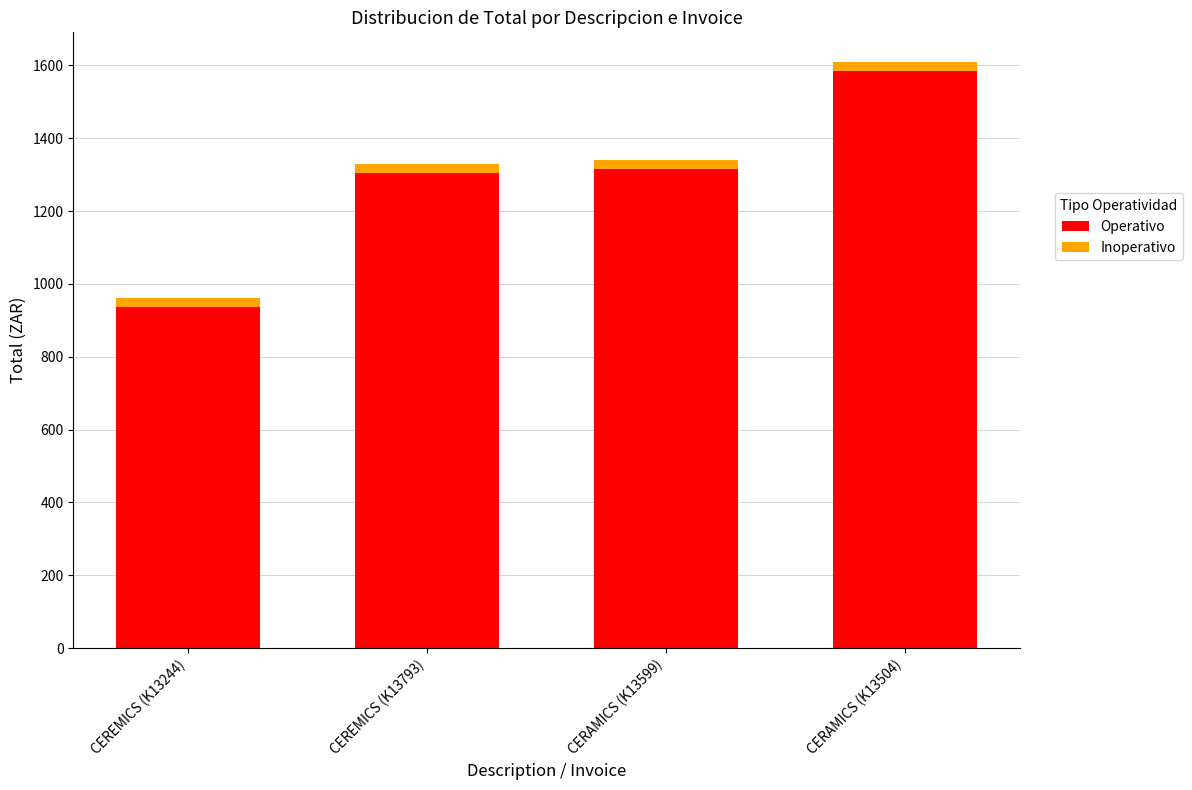

The Operativo series shows 1304.5 at CEREMICS (K13793). True or false?

True